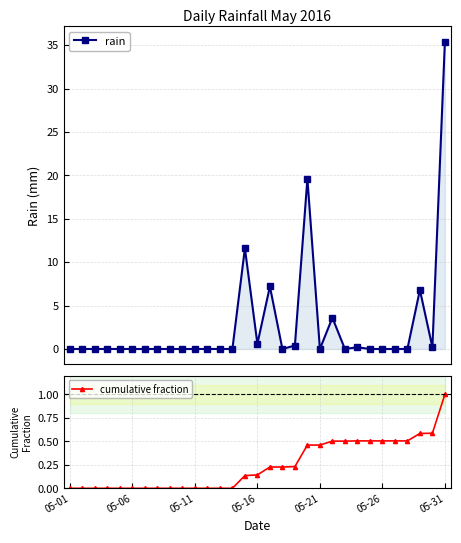

True or false: cumulative fraction and rain cross at least once.

True